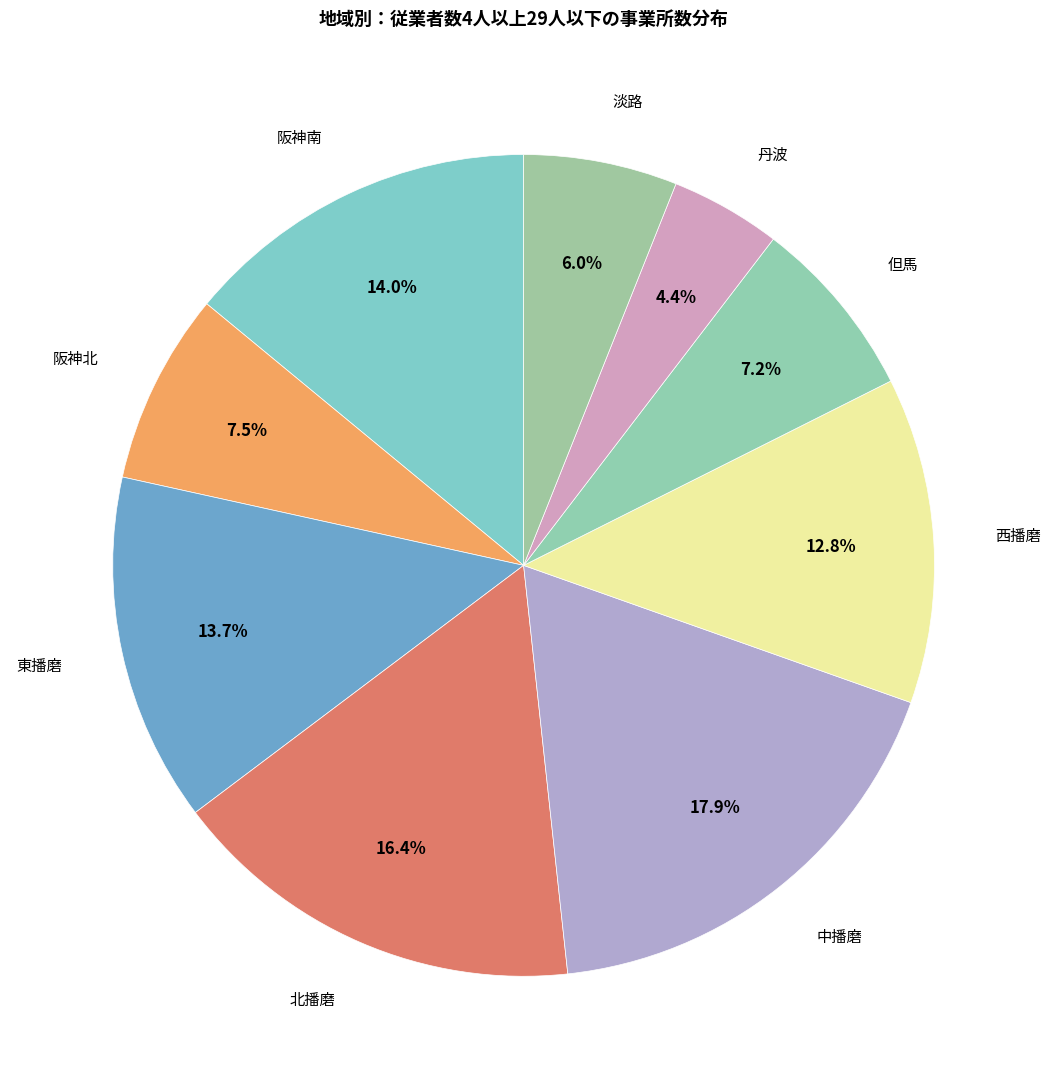

How many slices are in this pie chart?

9